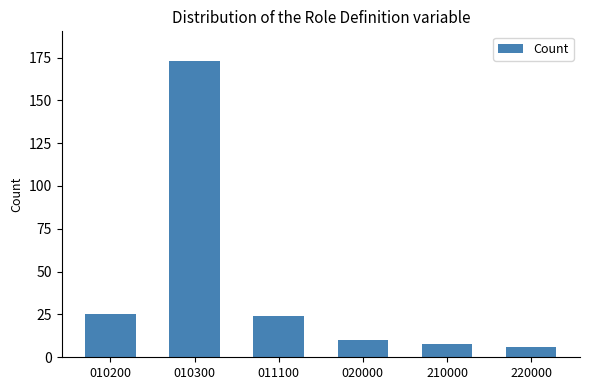

Reading left to right, list all the values displayed in this chart.

25	173	24	10	8	6